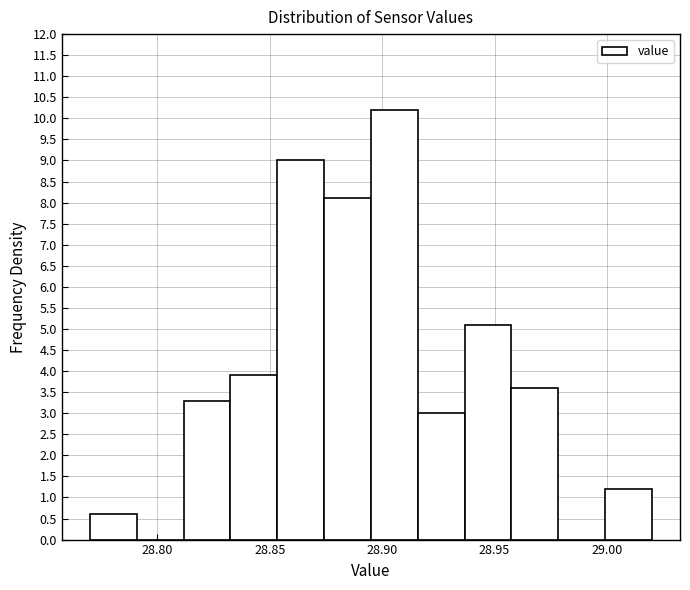

Reading left to right, list every bar in this chart as the range it spans on the x-axis followed by its height. Neither the bar edges nor the heights are printed on the chart, so give them approximately, as read against the axes.

28.770 to 28.790: 0.6
28.790 to 28.810: 0
28.810 to 28.835: 3.3
28.835 to 28.855: 3.9
28.855 to 28.875: 9.0
28.875 to 28.895: 8.1
28.895 to 28.915: 10.2
28.915 to 28.935: 3.0
28.935 to 28.960: 5.1
28.960 to 28.980: 3.6
28.980 to 29.000: 0
29.000 to 29.020: 1.2